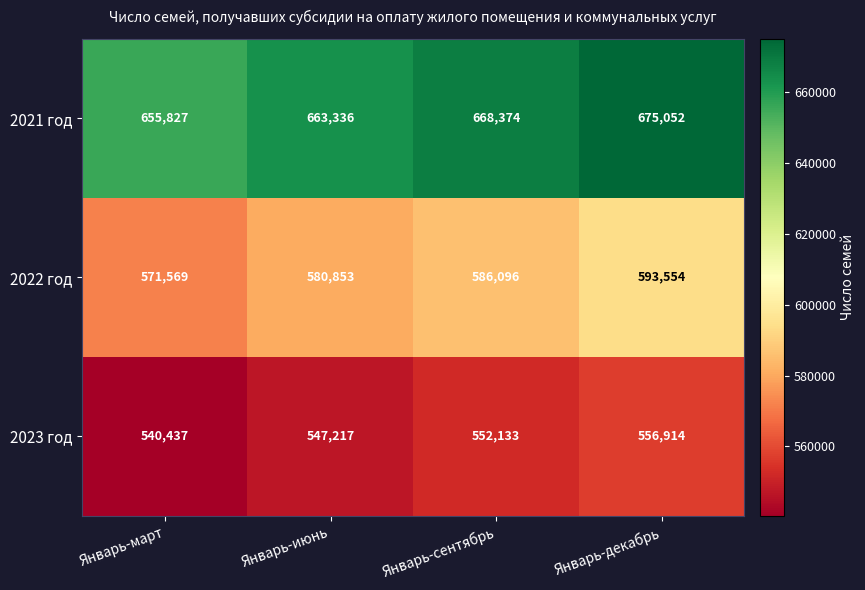

Rank the series at Январь-декабрь from lowest to highest value.

2023 год, 2022 год, 2021 год